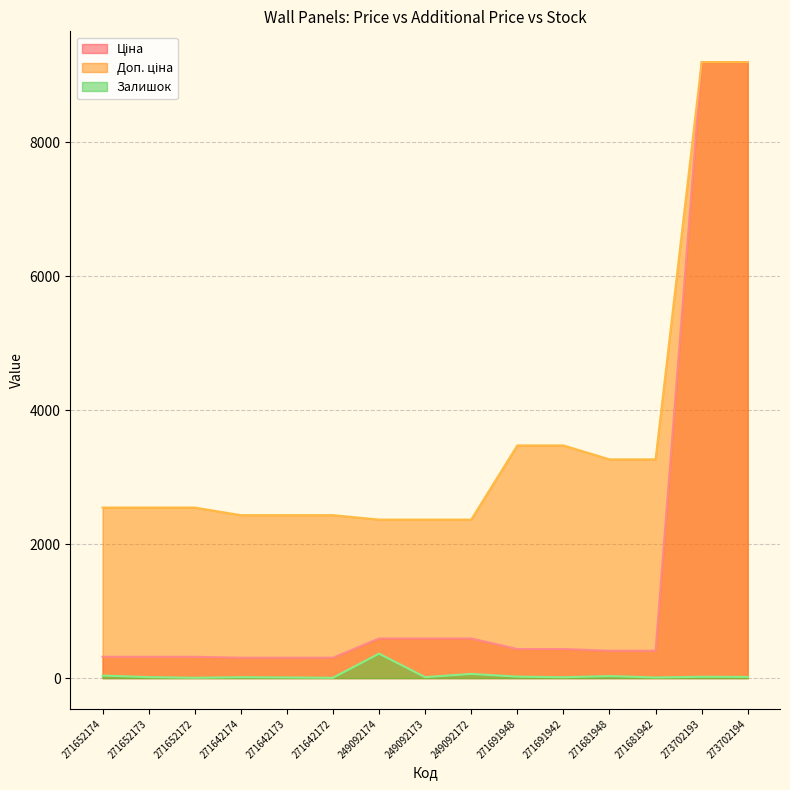

What position from the right is 271691948?

6